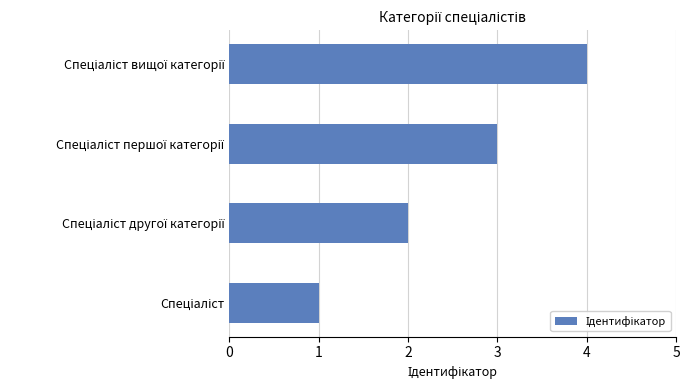

What is the difference between the maximum and minimum values?

3